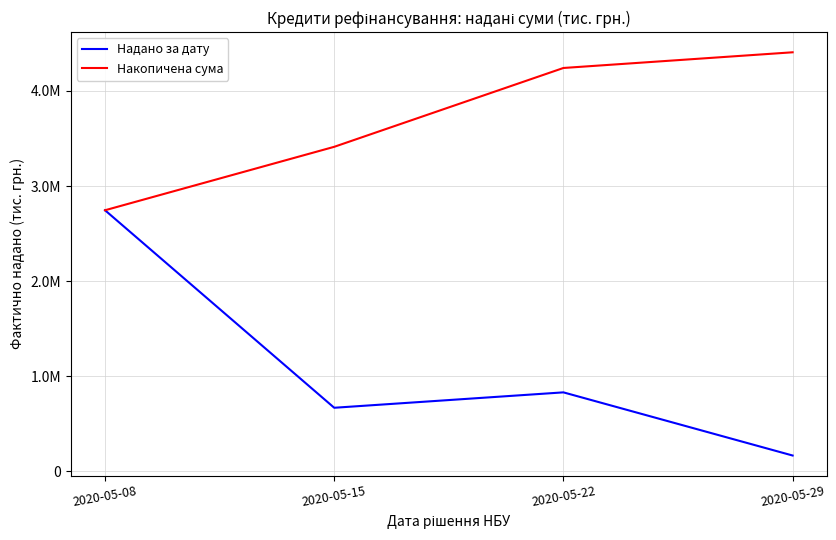

What are all the series names shown in the legend?

Надано за дату, Накопичена сума